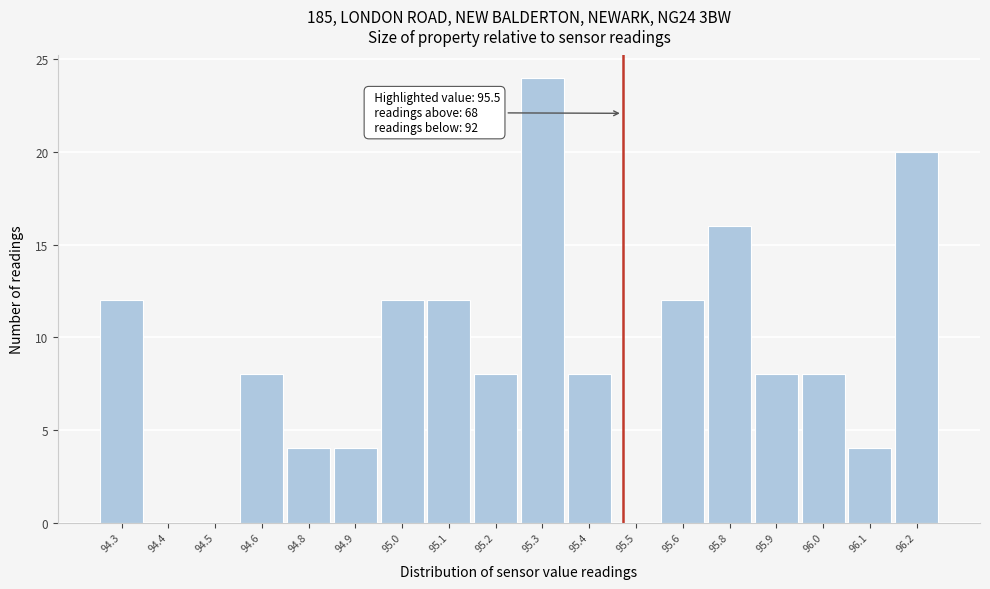

Reading right to left, what are all the values shown in this chart?

96.2=20	96.1=4	96.0=8	95.9=8	95.8=16	95.6=12	95.5=0	95.4=8	95.3=24	95.2=8	95.1=12	95.0=12	94.9=4	94.8=4	94.6=8	94.5=0	94.4=0	94.3=12